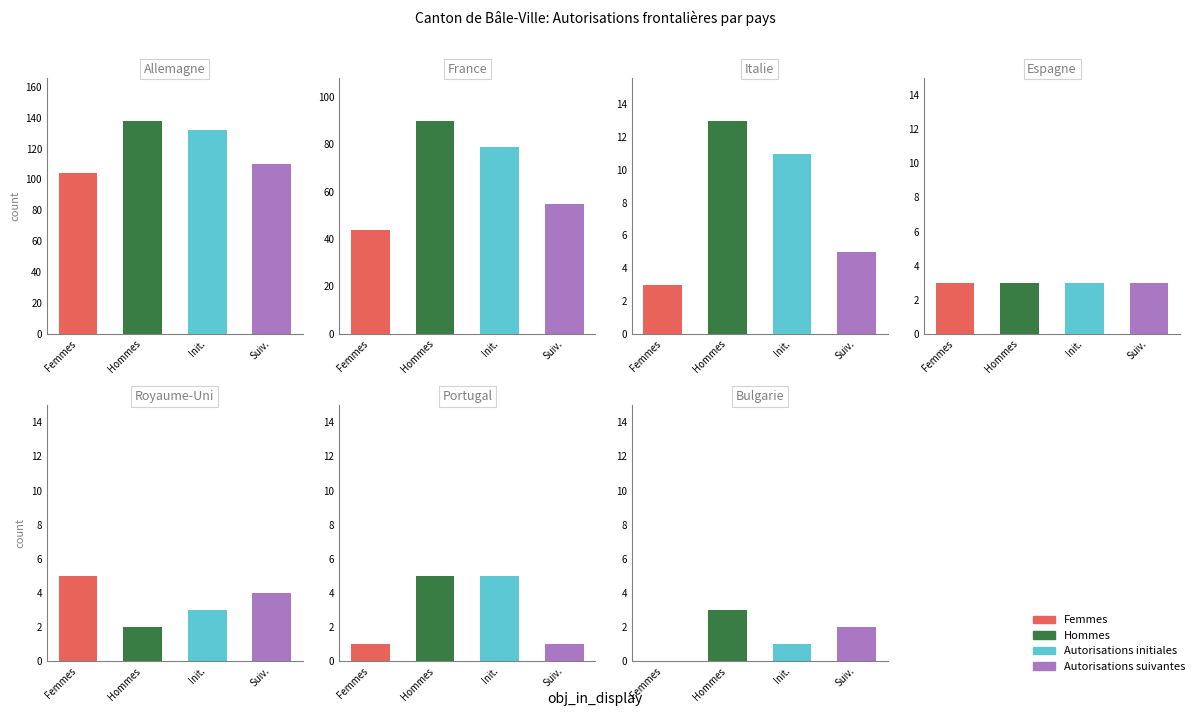

Is the value of Femmes at Allemagne greater than the value of Hommes at Espagne?

Yes